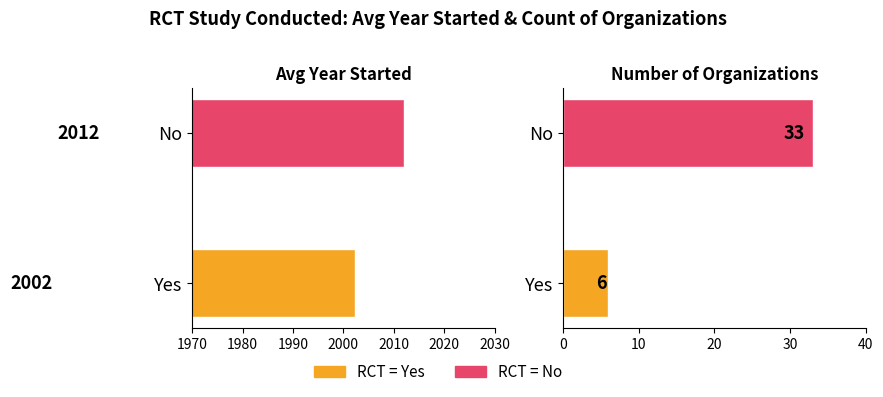

Is it true that Avg Year Started equals 563.5 at No?

False